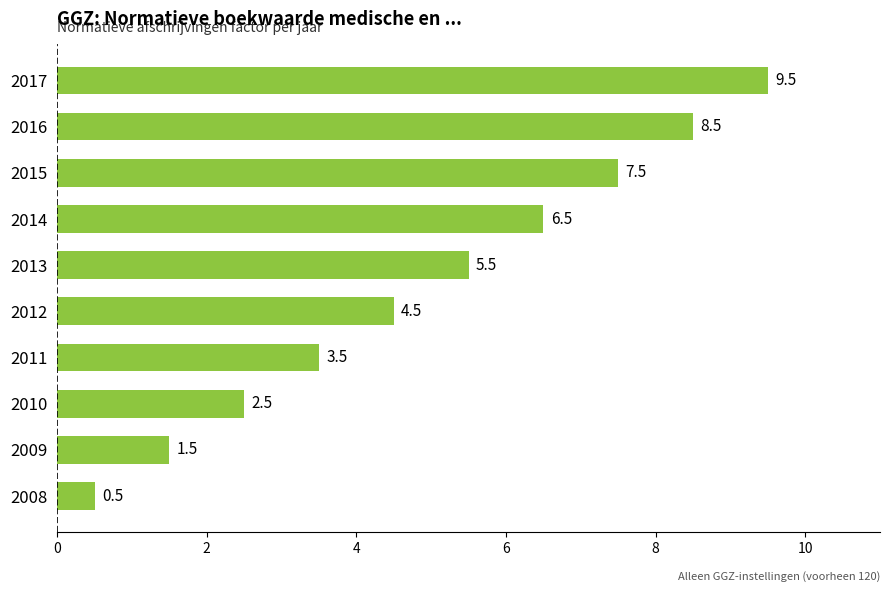

Which has a higher value, 2012 or 2014?

2014